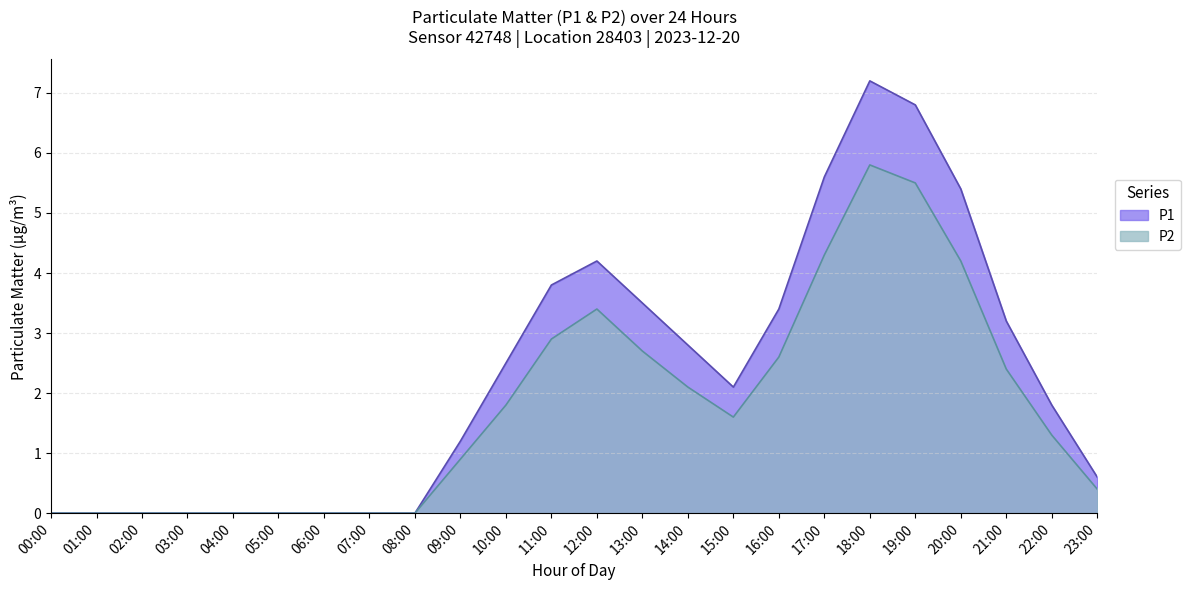

At which label is P1 closest to 3?

14:00